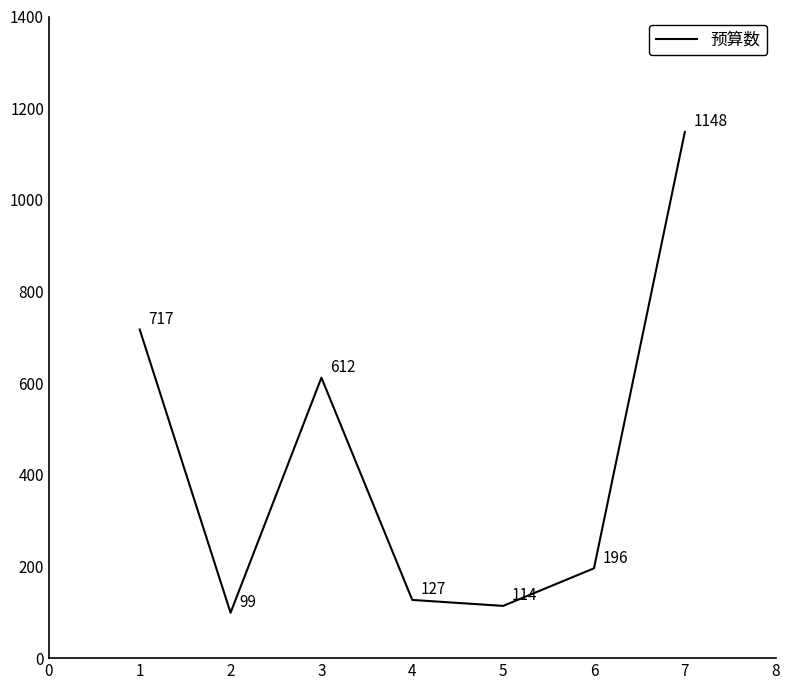

How many distinct data groups are displayed?

1